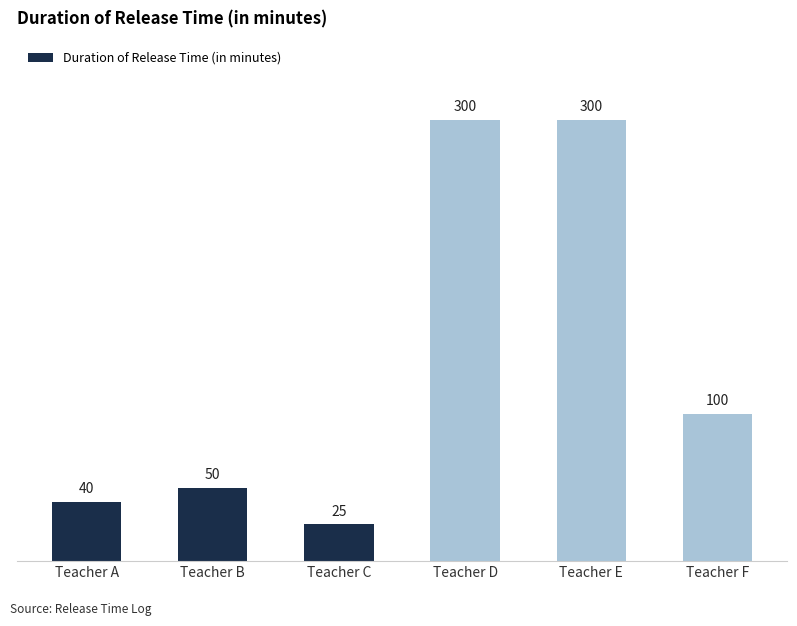

Where is the data nearest to the value 162?

Teacher F